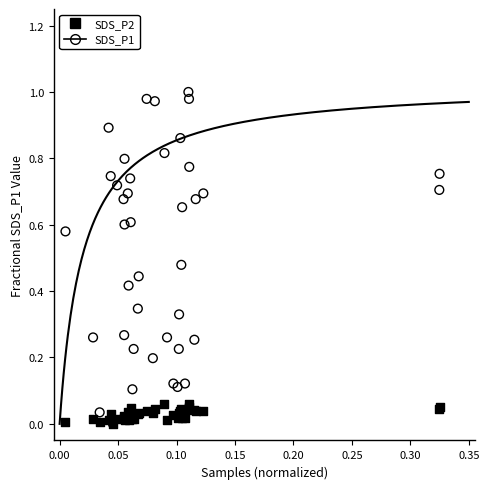

What are all the series names shown in the legend?

SDS_P2, SDS_P1